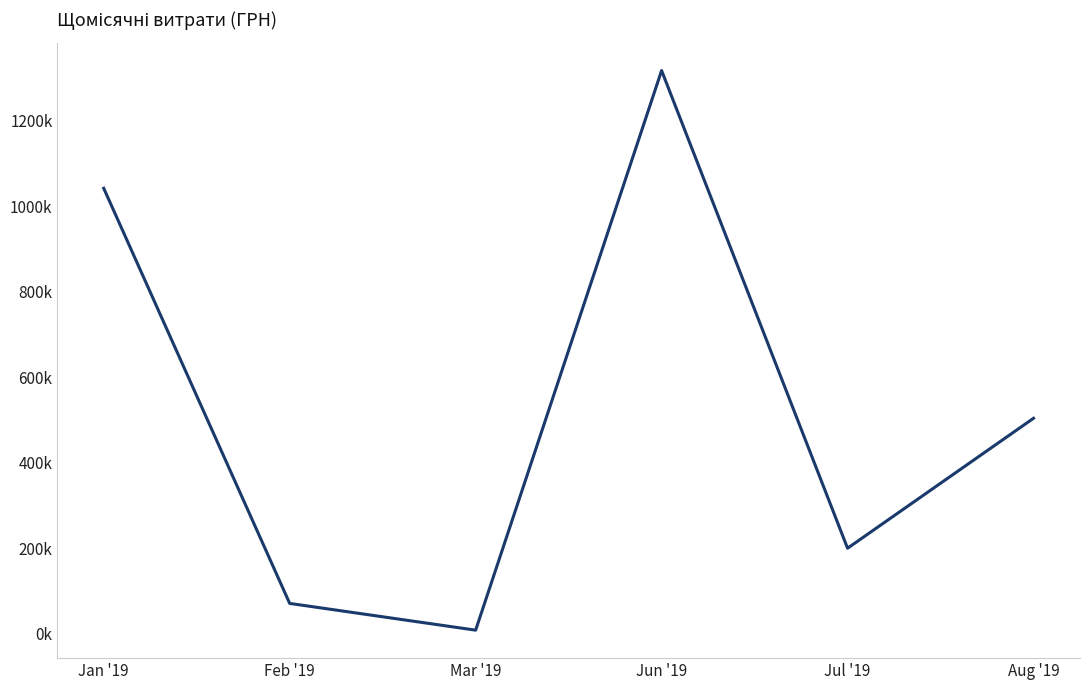

Where is the data nearest to the value 662606?

Aug '19